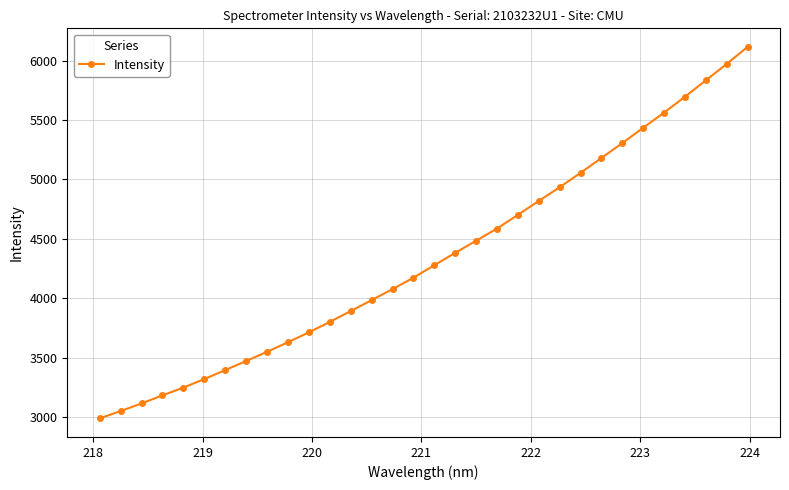

What is the maximum value shown in the chart?

6116.0